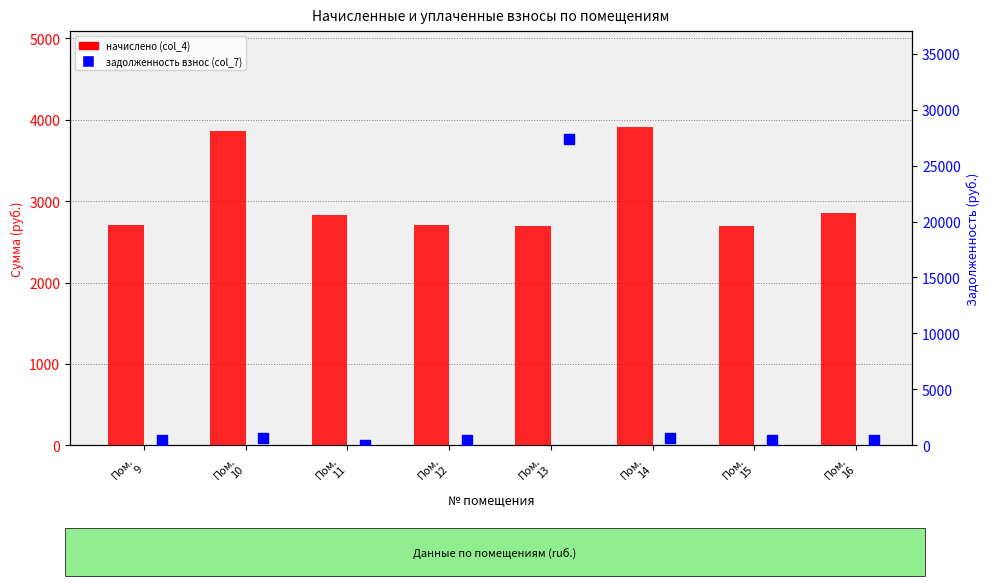

At which category is the sum across all series the highest?

Пом.
13